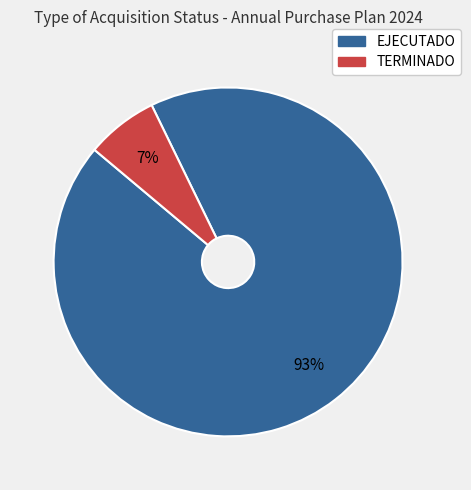

Which slice is the smallest?

TERMINADO